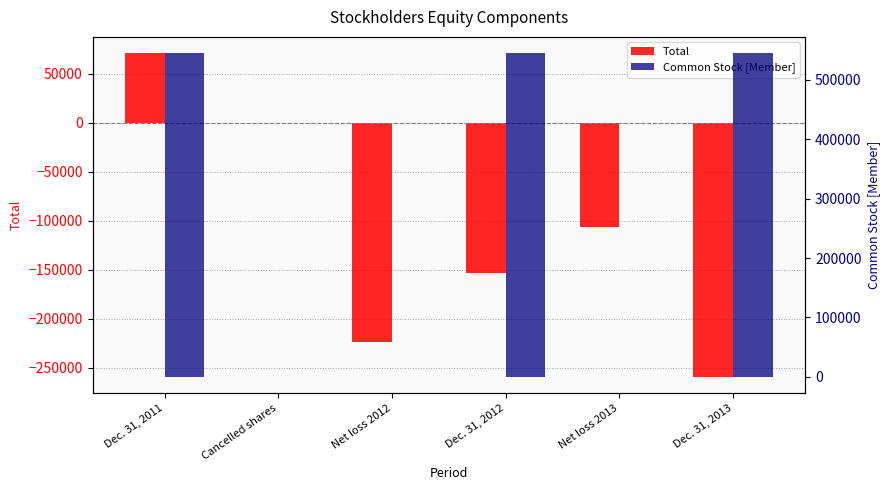

The Common Stock [Member] series shows 898423 at Dec. 31, 2011. True or false?

False